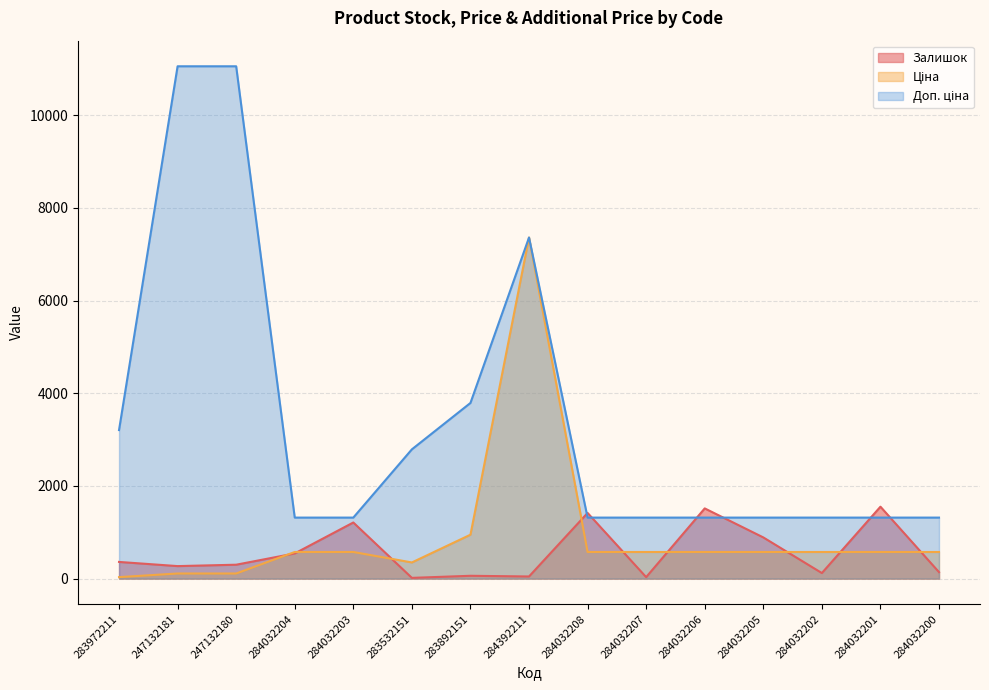

Which category has the highest value in the Залишок series?

284032201